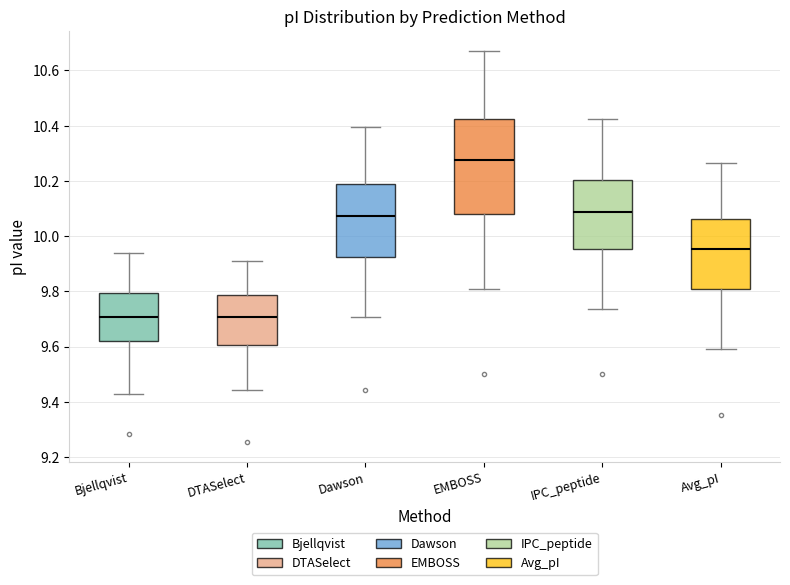

Where is the upper edge of the box for Dawson on the y-axis? The values are not printed on the chart, so give them approximately, as read against the axis.

10.18